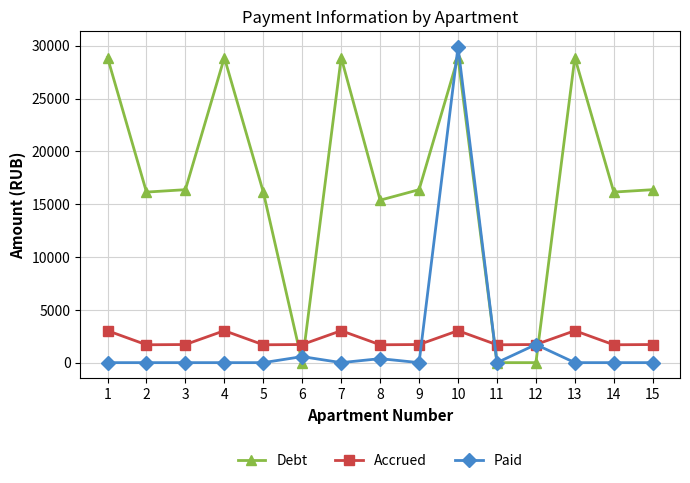

True or false: Debt has more than 1 interior local peaks.

True